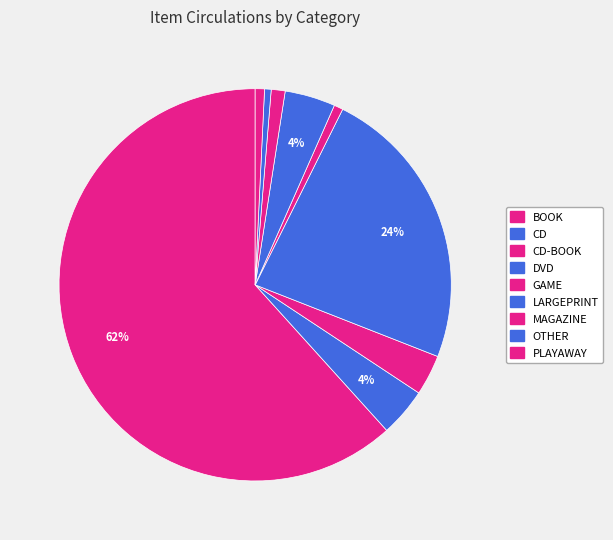

How many segments does this pie chart have?

9